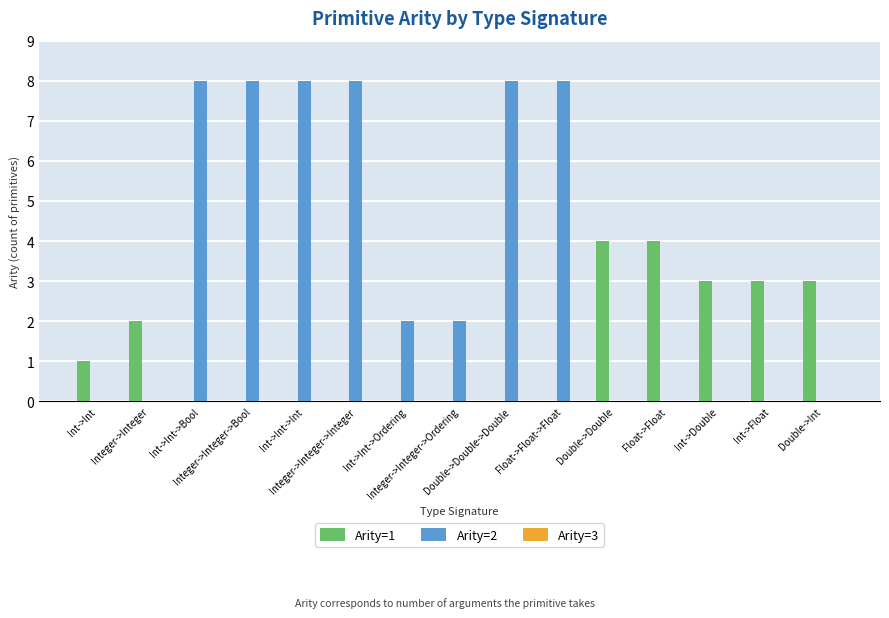

What value does the Arity=2 series have at Integer->Integer->Bool?

8